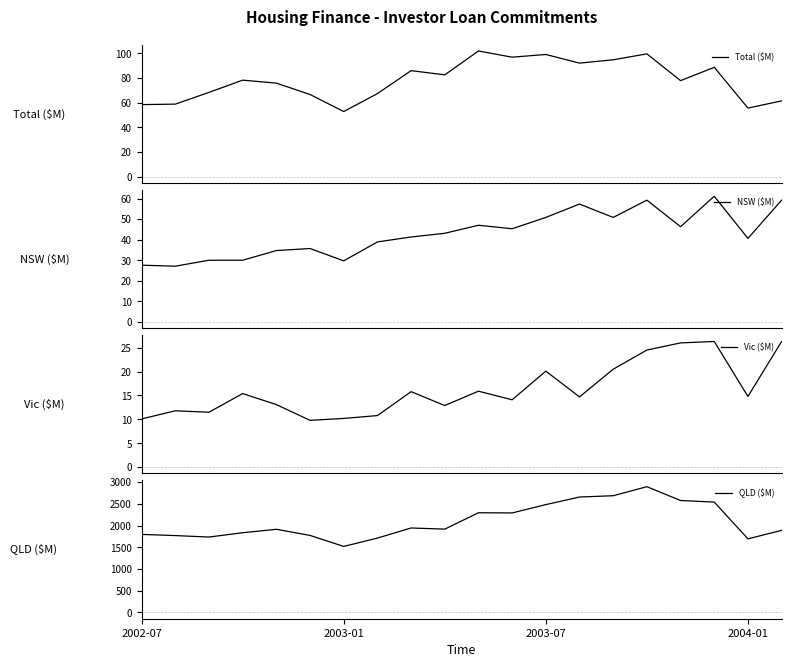

At which label does QLD ($M) reach its minimum?

2003-01